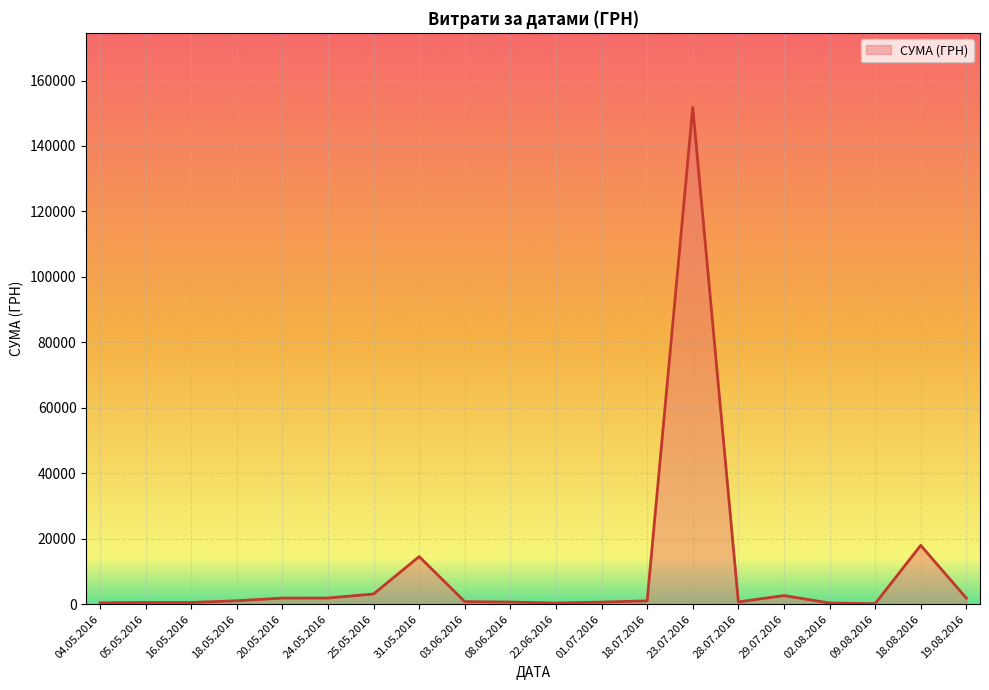

What is the sum of all values?

202507.5